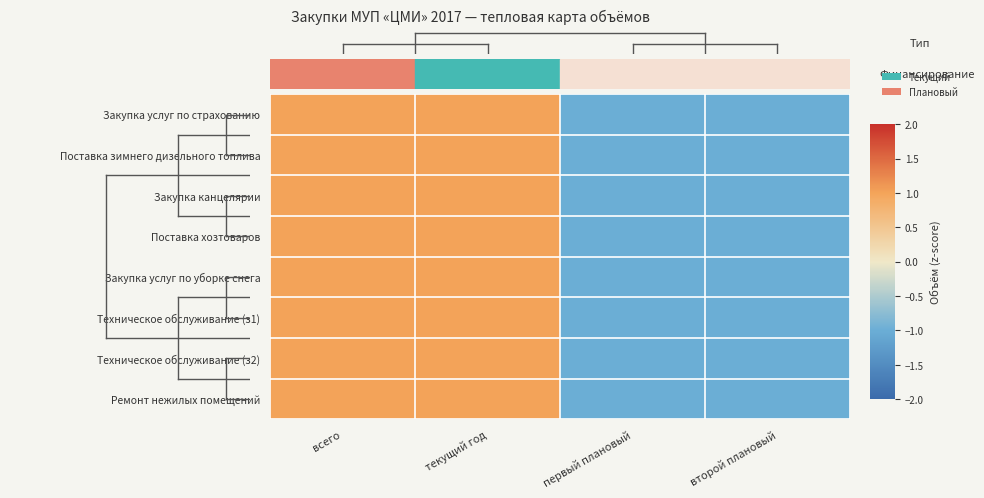

Reading right to left, list all the values displayed in this chart.

Закупка услуг по страхованию: второй плановый=-1	первый плановый=-1	текущий год=1	всего=1
Поставка зимнего дизельного топлива: второй плановый=-1	первый плановый=-1	текущий год=1	всего=1
Закупка канцелярии: второй плановый=-1	первый плановый=-1	текущий год=1	всего=1
Поставка хозтоваров: второй плановый=-1	первый плановый=-1	текущий год=1	всего=1
Закупка услуг по уборке снега: второй плановый=-1	первый плановый=-1	текущий год=1	всего=1
Техническое обслуживание (з1): второй плановый=-1	первый плановый=-1	текущий год=1	всего=1
Техническое обслуживание (з2): второй плановый=-1	первый плановый=-1	текущий год=1	всего=1
Ремонт нежилых помещений: второй плановый=-1	первый плановый=-1	текущий год=1	всего=1